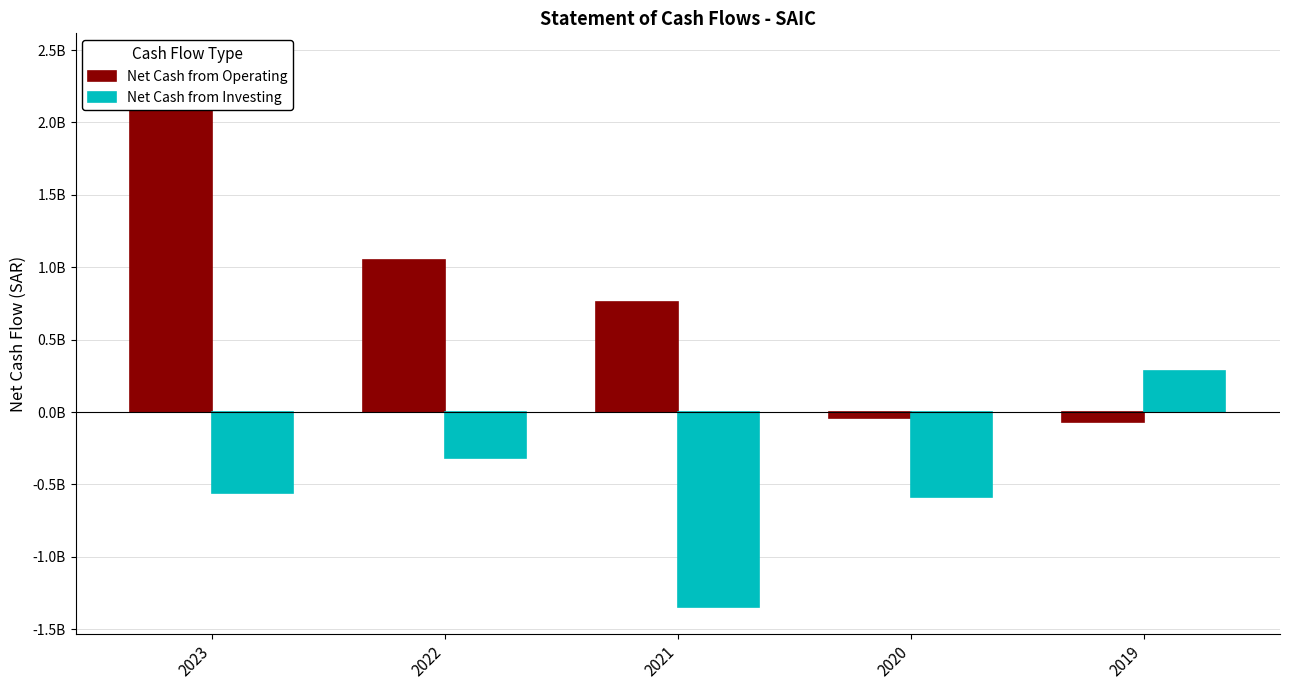

List the series in order of their overall mean, lowest first.

Net Cash from Investing, Net Cash from Operating